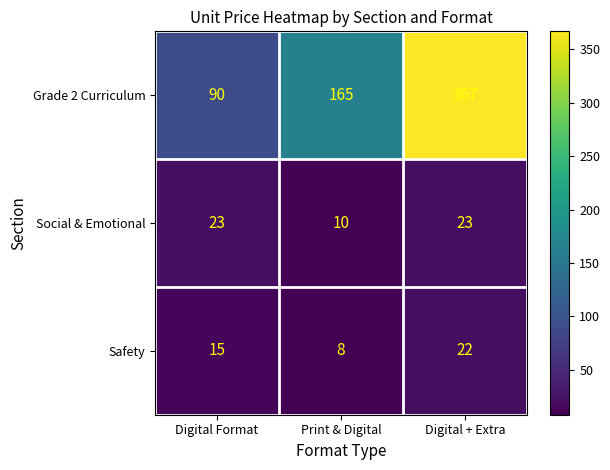

At Digital + Extra, list the series in order from largest to smallest.

Grade 2 Curriculum, Social & Emotional, Safety